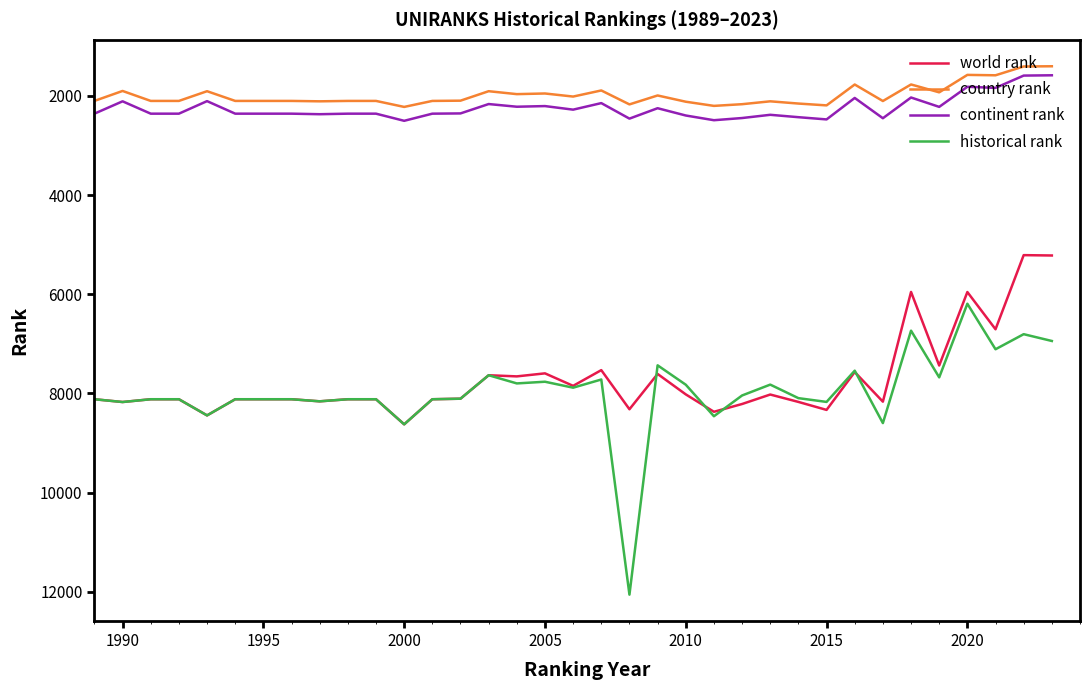

What is the smallest value displayed?

1403